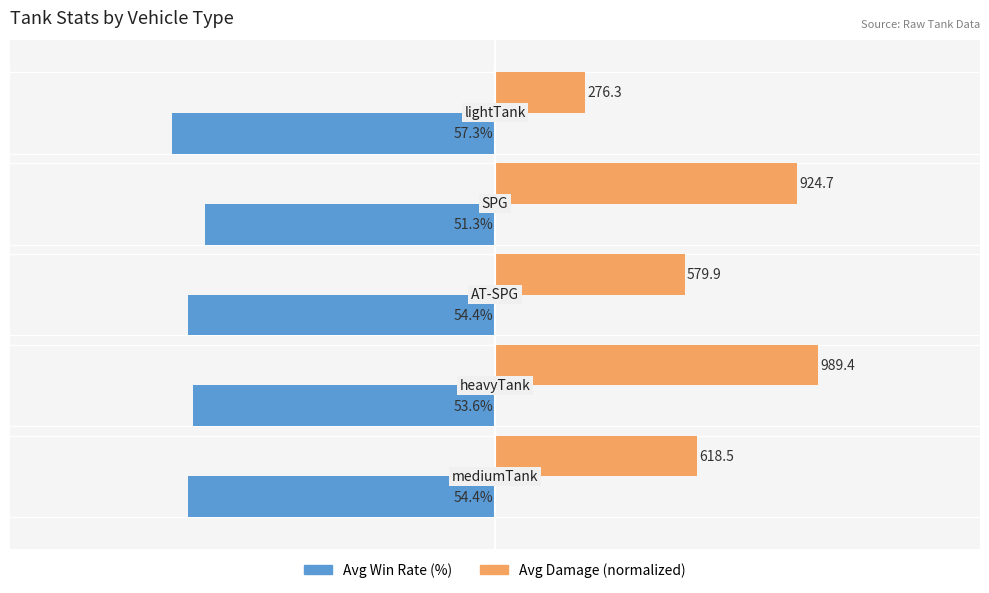

What are all the series names shown in the legend?

Avg Win Rate (%), Avg Damage (normalized)